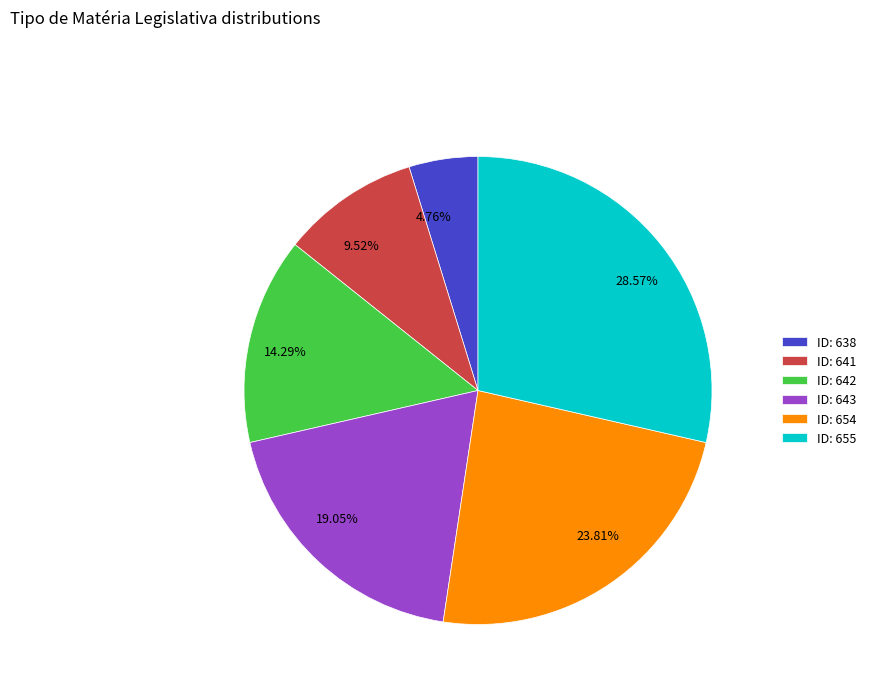

Is there any slice that represents more than half of the pie?

No